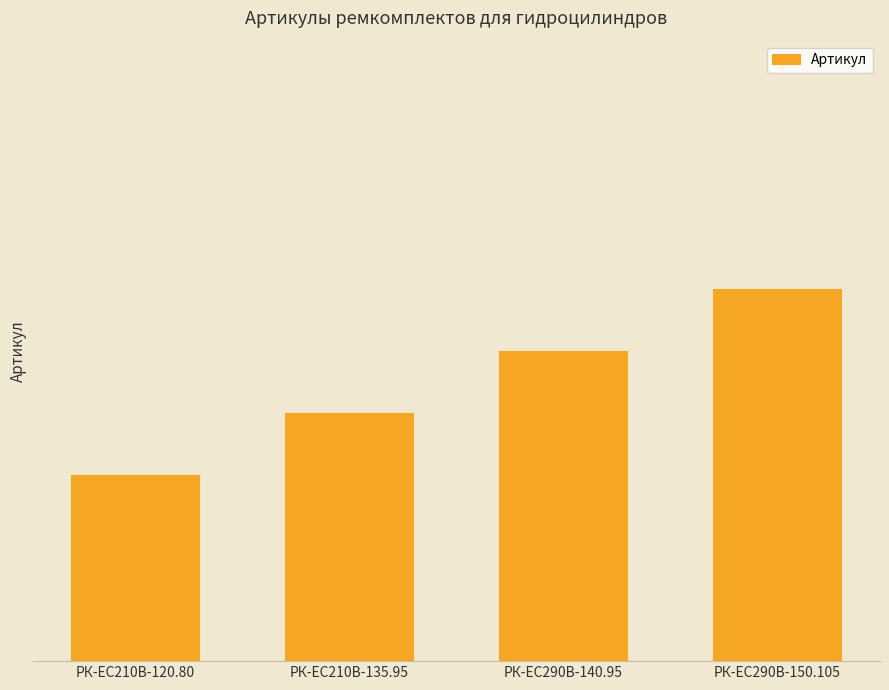

At which category does the chart reach its peak across all series?

РК-ЕС290В-150.105